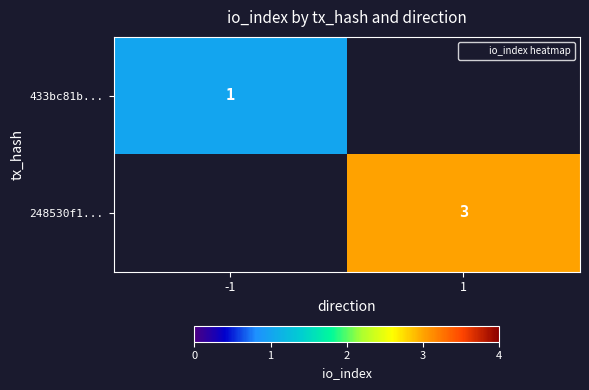

At how many categories does at least one series exceed 2?

1